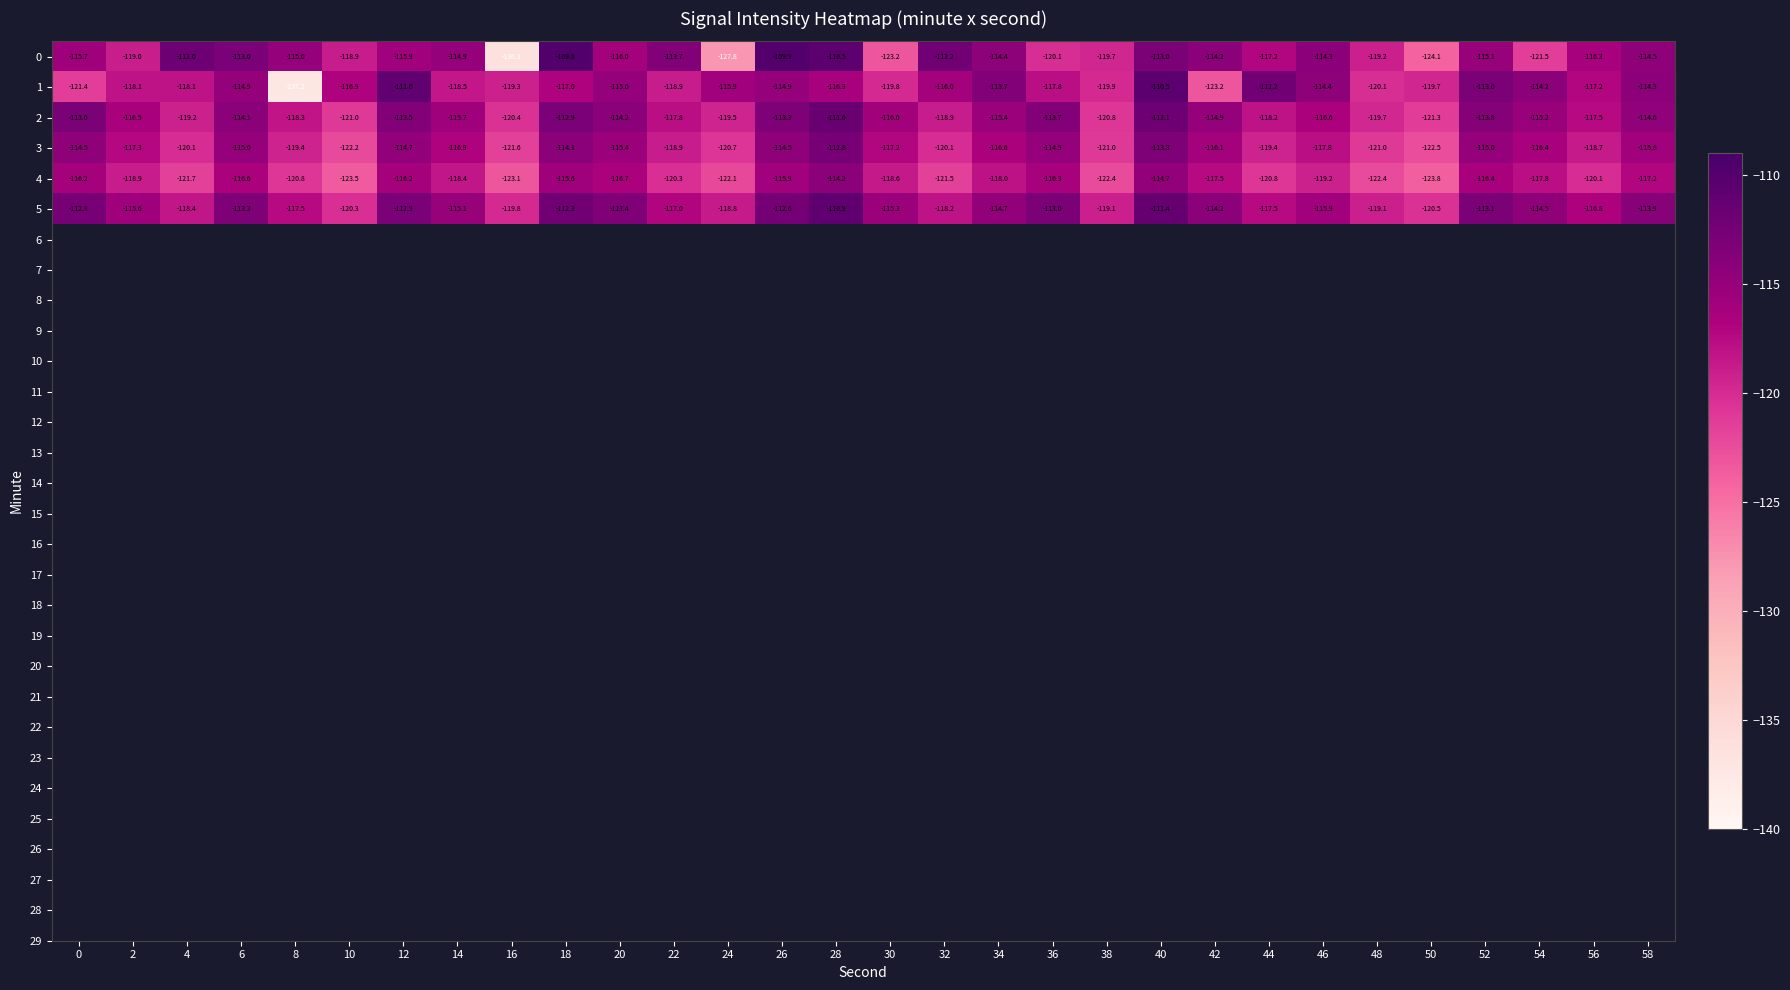

How many series are shown in this chart?

6